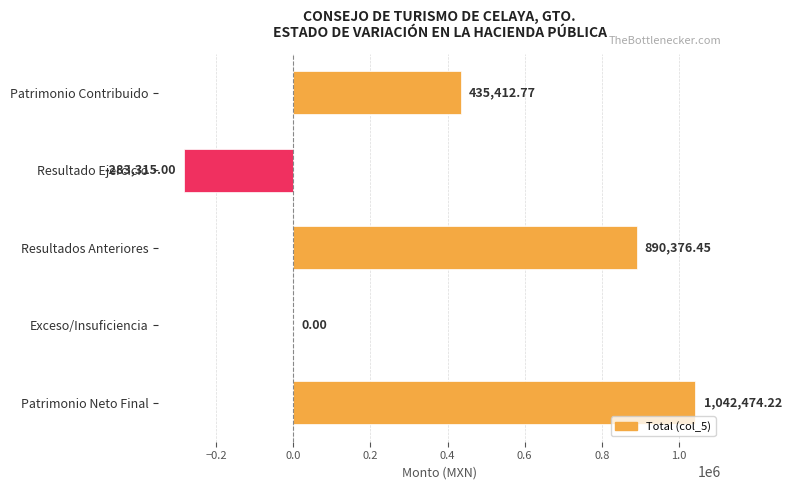

Between Resultado Ejercicio and Resultados Anteriores, which is larger?

Resultados Anteriores